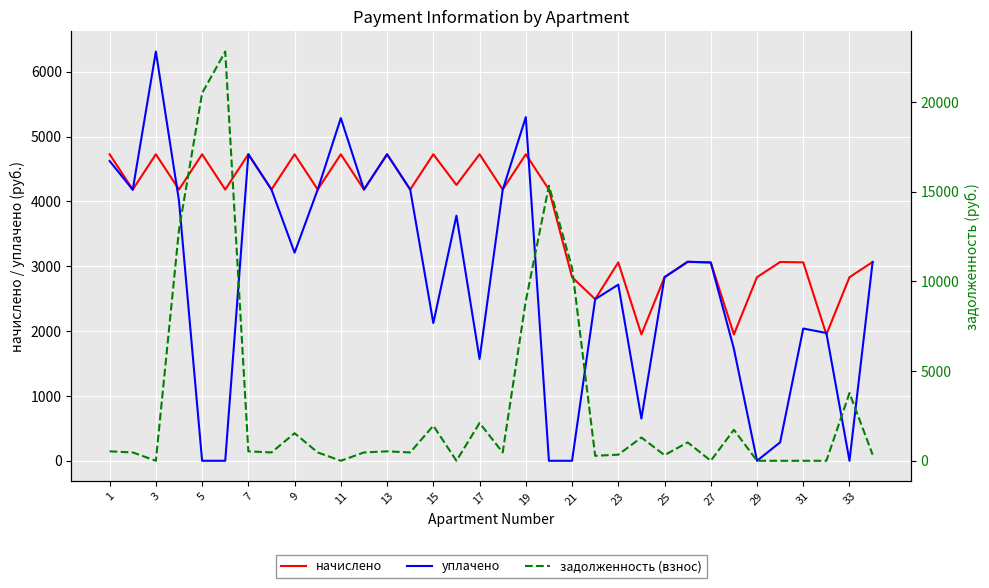

At 27, list the series in order from smallest to largest.

задолженность (взнос), начислено, уплачено